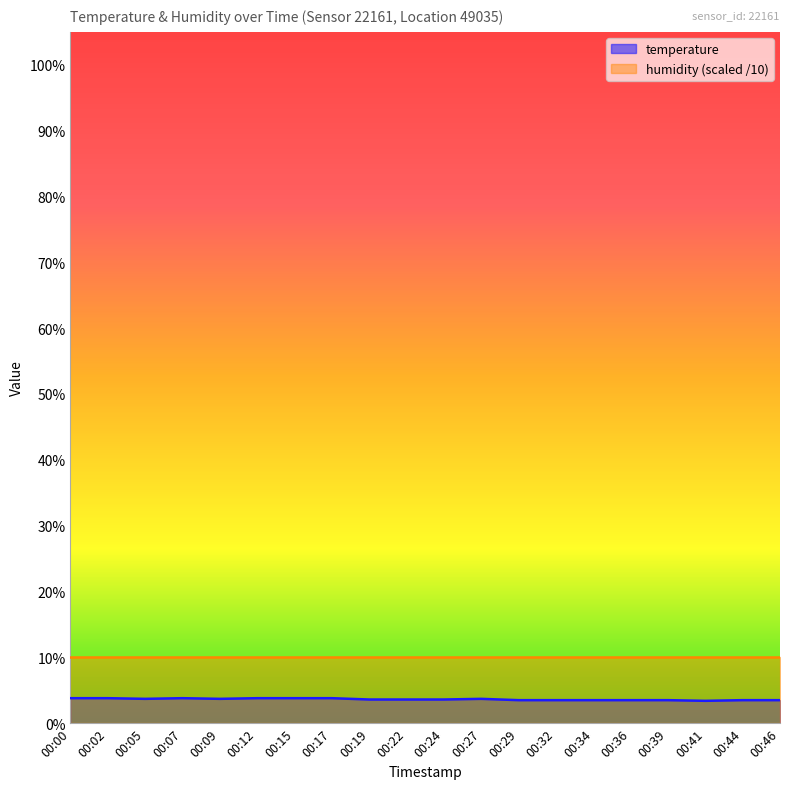

Rank the categories by value from lowest to highest.

00:41, 00:29, 00:32, 00:34, 00:36, 00:39, 00:44, 00:46, 00:19, 00:22, 00:24, 00:05, 00:09, 00:27, 00:00, 00:02, 00:07, 00:12, 00:15, 00:17